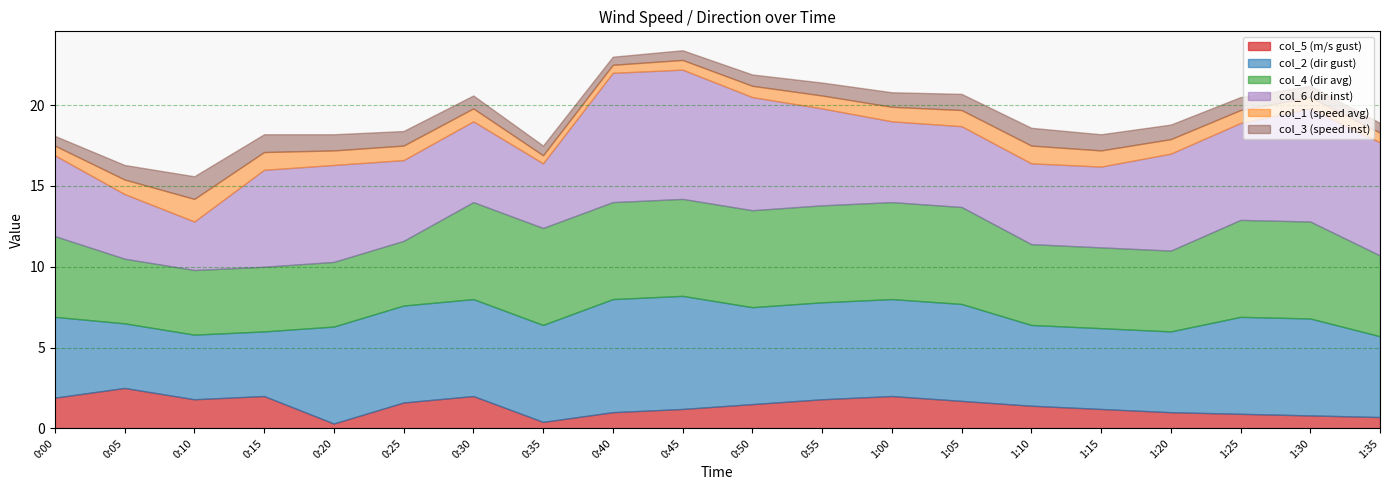

What is the minimum value for col_4?

4.0